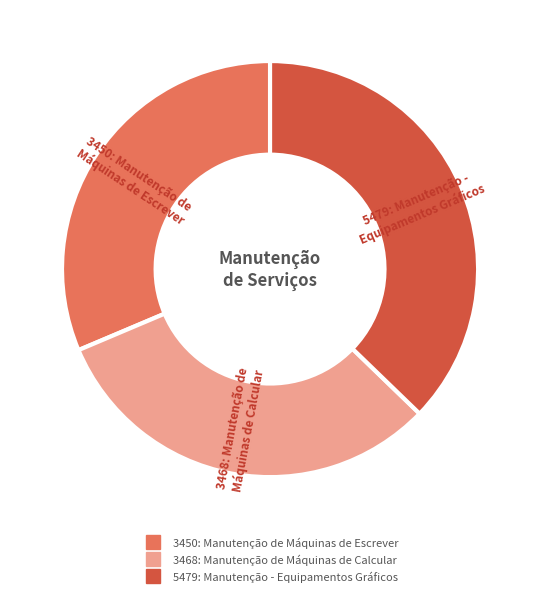

True or false: 3450: Manutenção de Máquinas de Escrever accounts for 31% of the total.

True